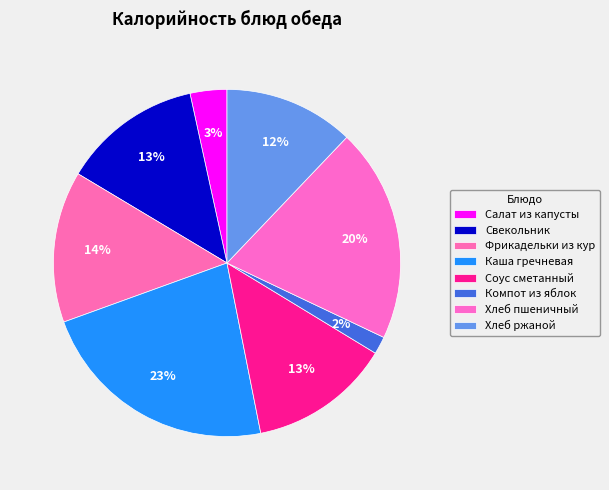

What is the smallest slice in the pie chart?

Компот из яблок